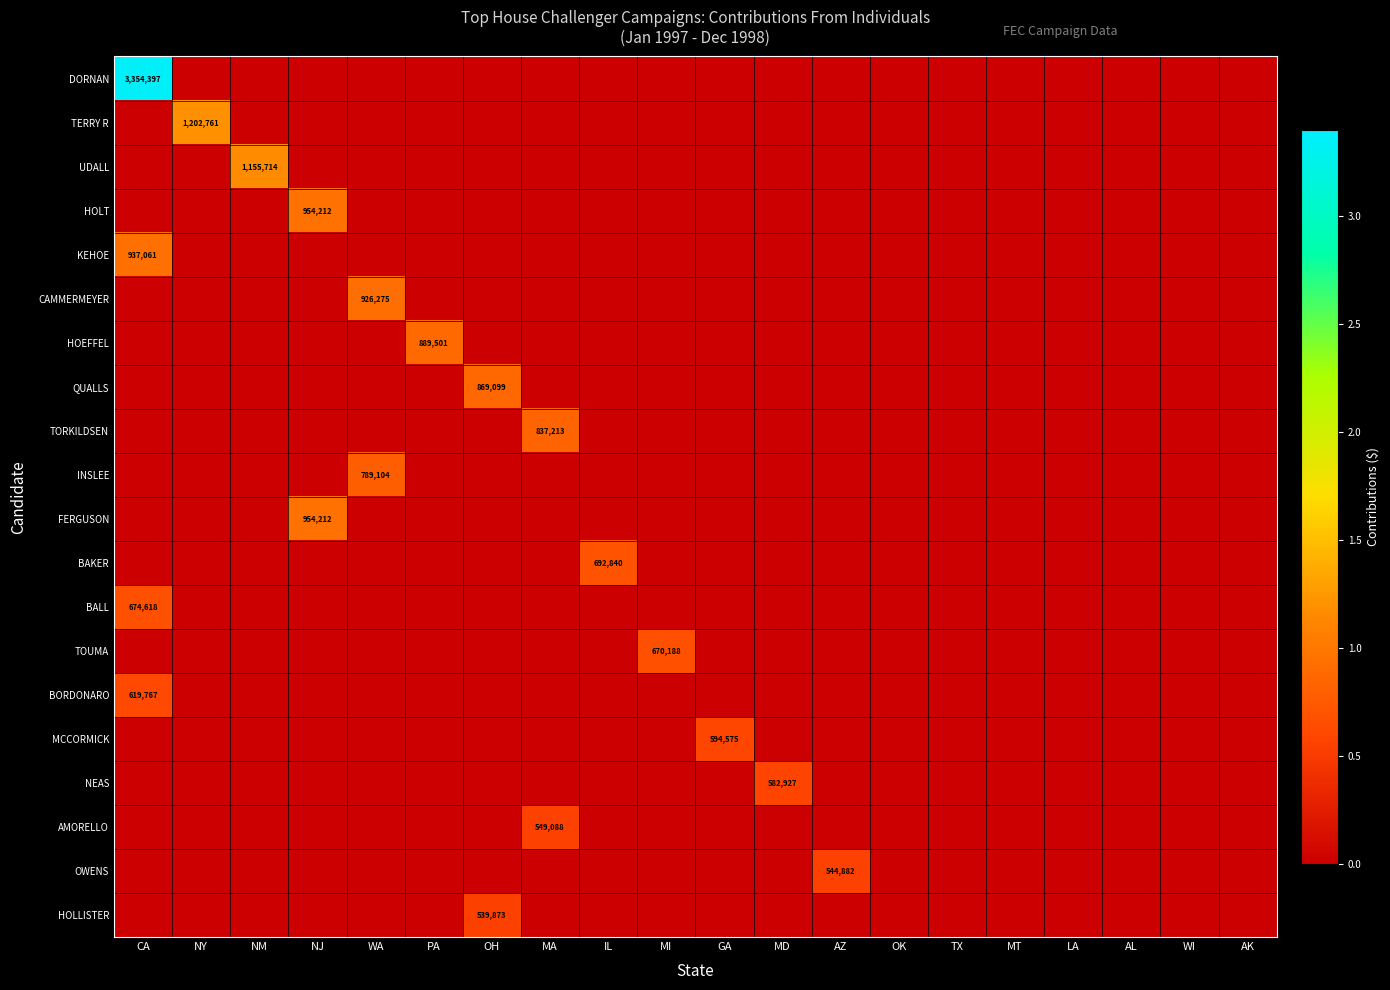

True or false: NEAS has a value of 761368 at MD.

False